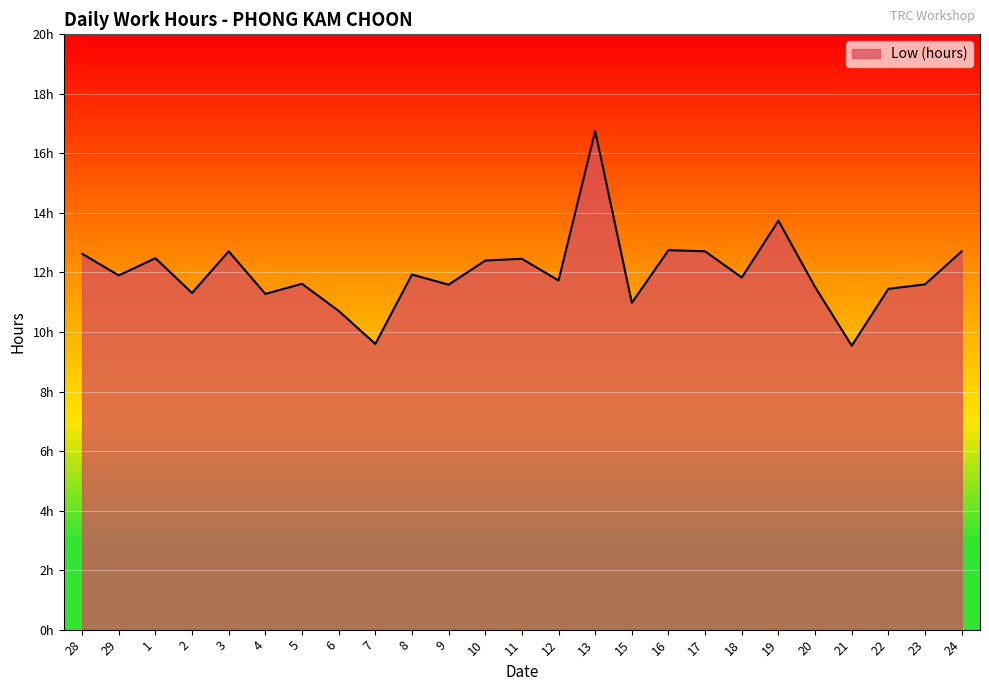

Does the chart have visible grid lines?

Yes